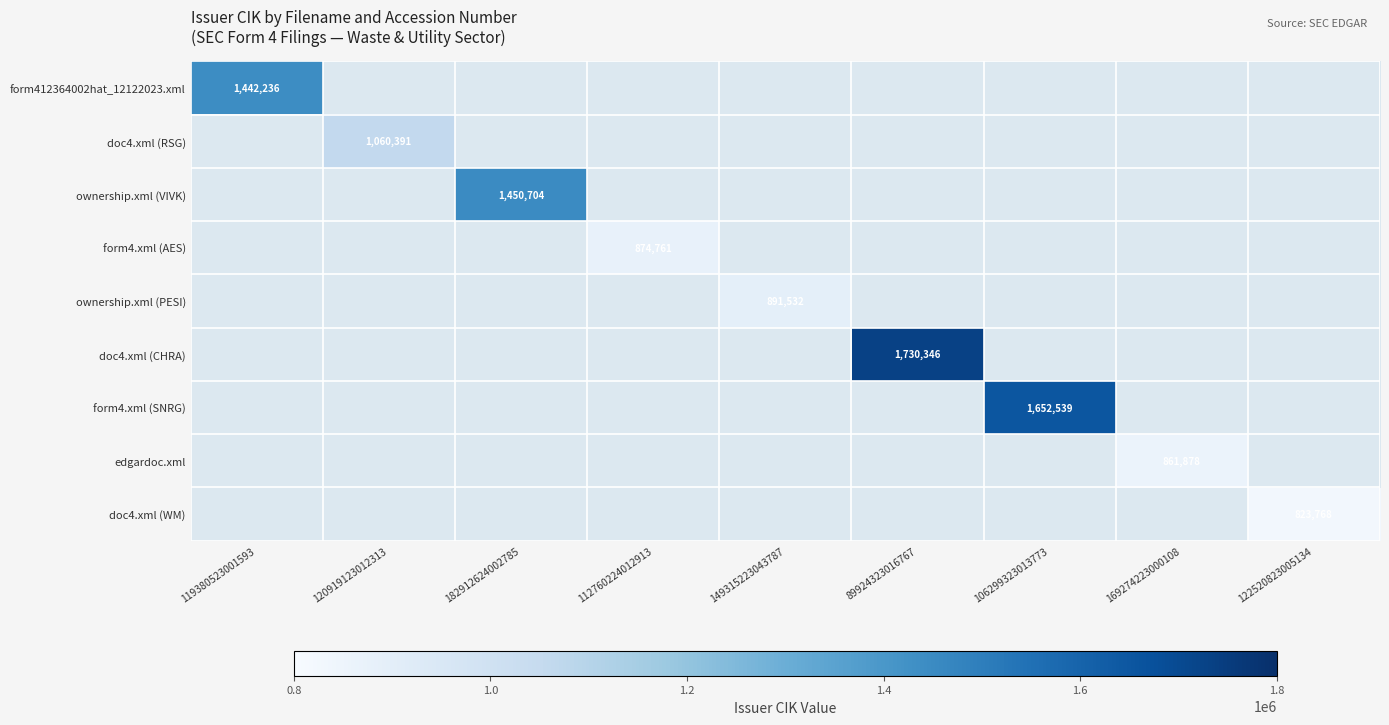

What is the maximum value for form412364002hat_12122023.xml?

1442236.0